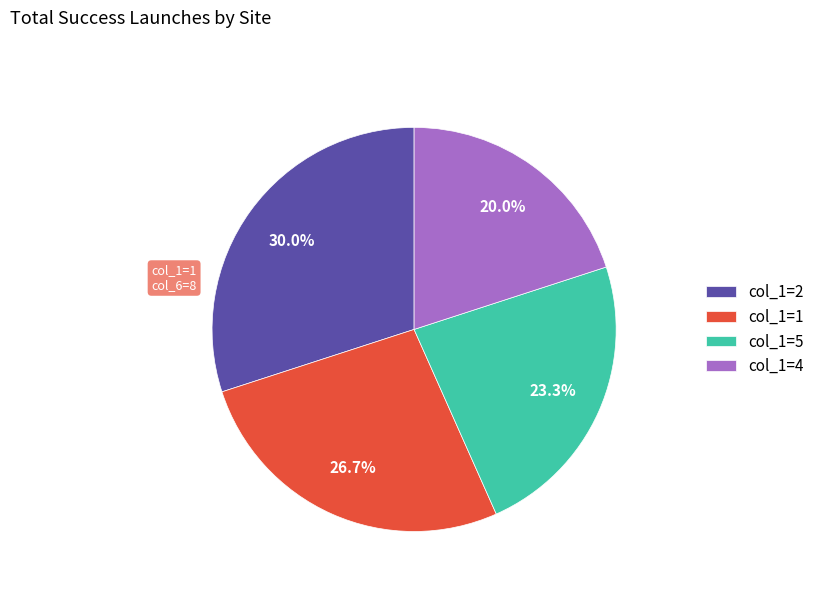

Is the sum of col_1=4 and col_1=5 greater than half?

No